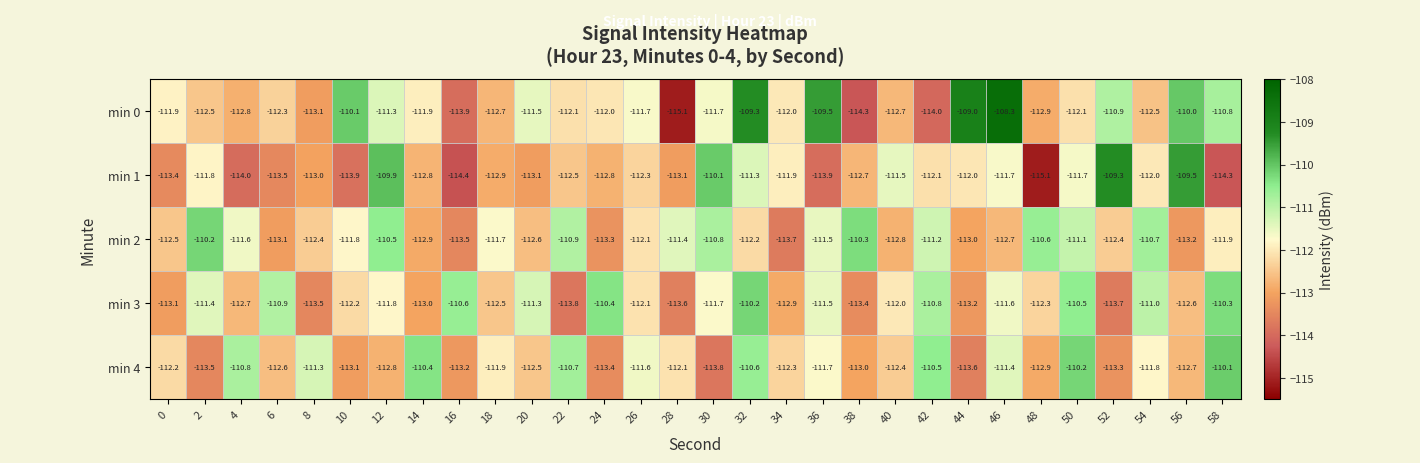

The min 0 series shows -114.3 at 38. True or false?

True